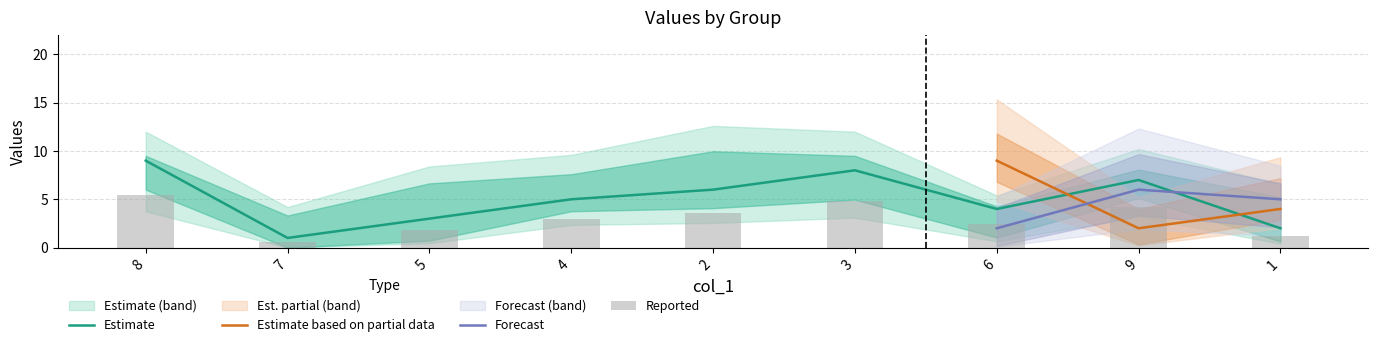

The value of Estimate based on partial data at 1 is 4. True or false?

True